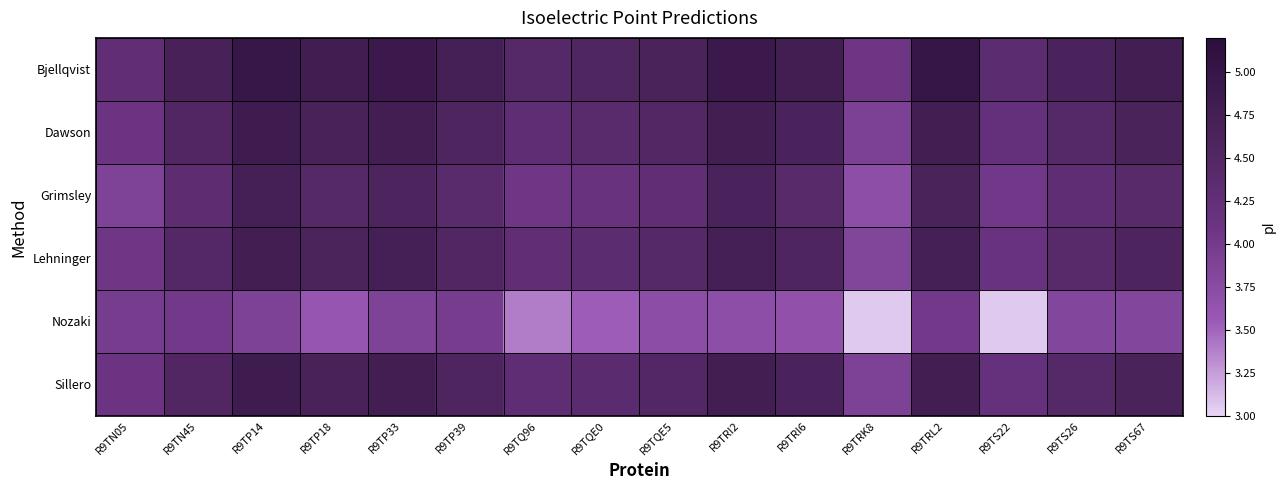

Between R9TS22 and R9TRL2, which is larger?

R9TRL2